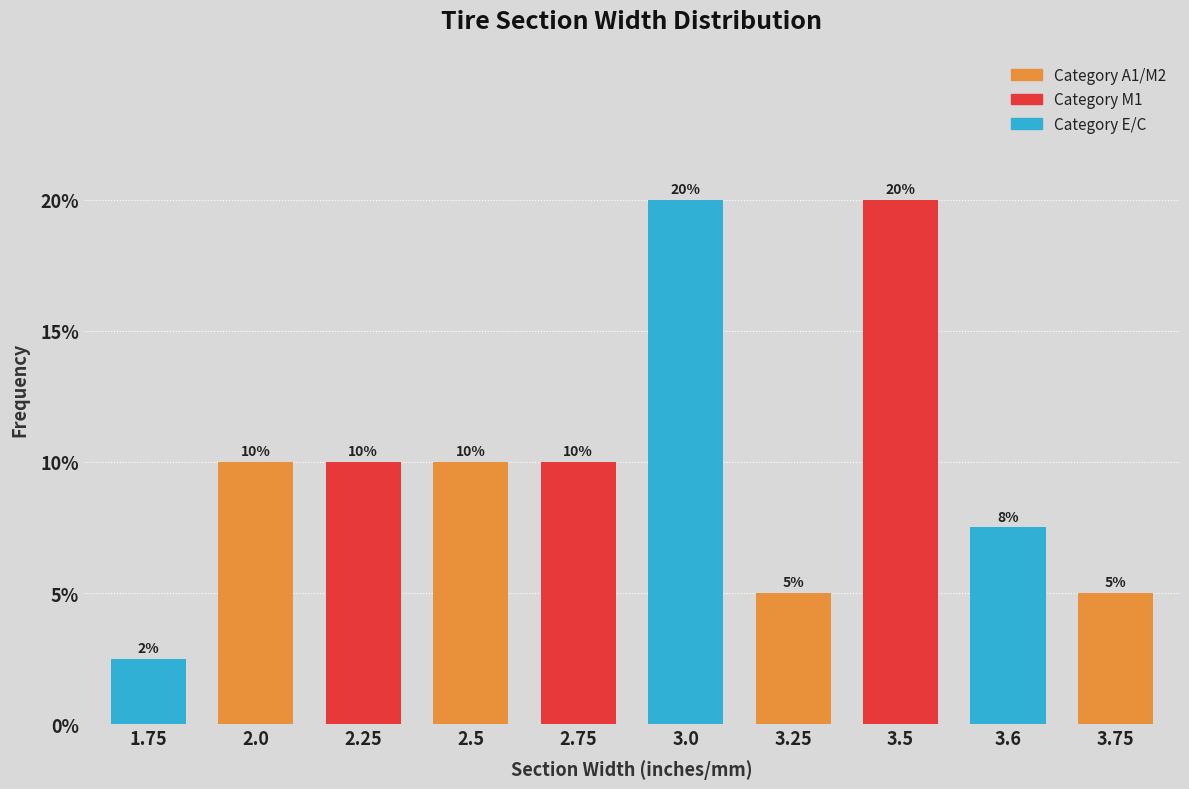

What is the smallest value displayed?

2.5